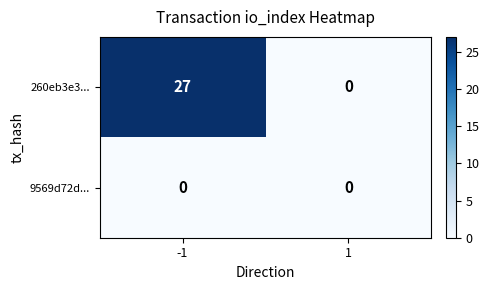

Is it true that 260eb3e3... equals -15 at 1?

False